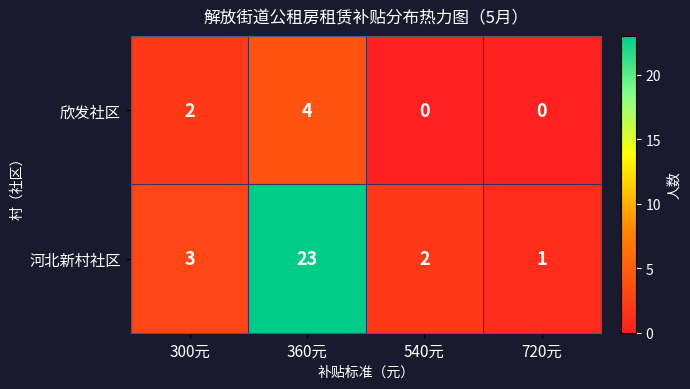

What is the difference between the maximum and second lowest values in the 欣发社区 series?

4